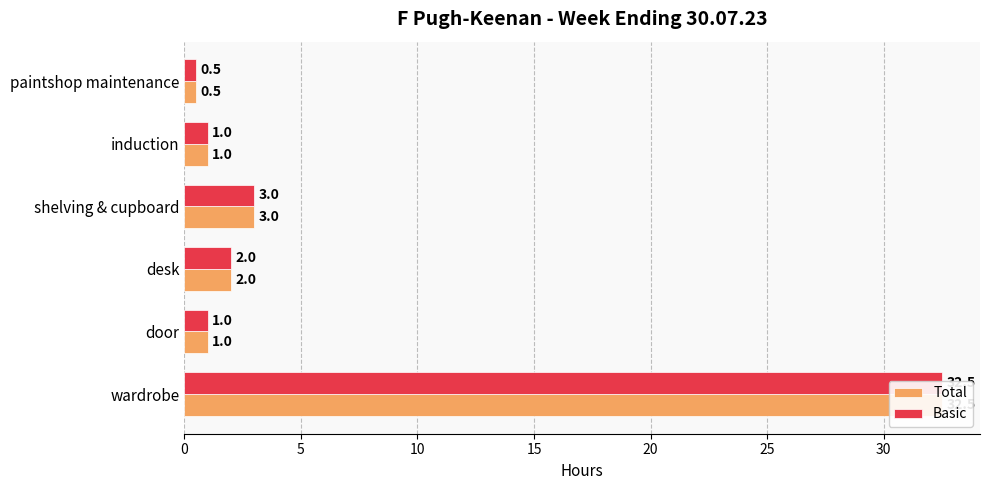

How many groups of bars are there?

6